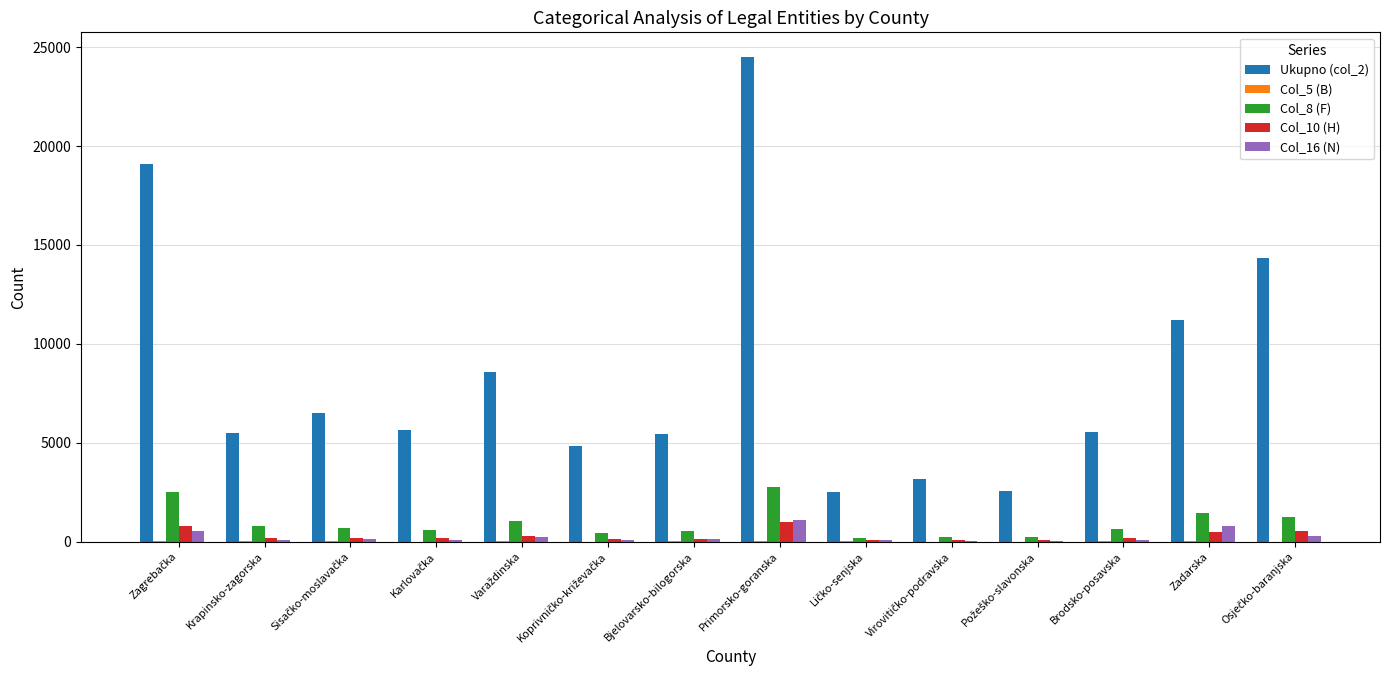

At which category is the sum across all series the highest?

Primorsko-goranska